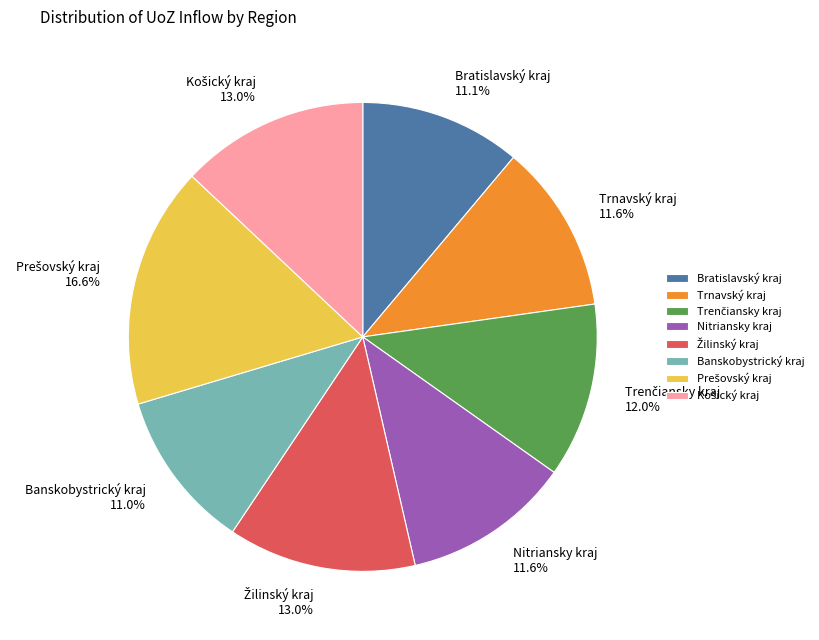

How many segments does this pie chart have?

8